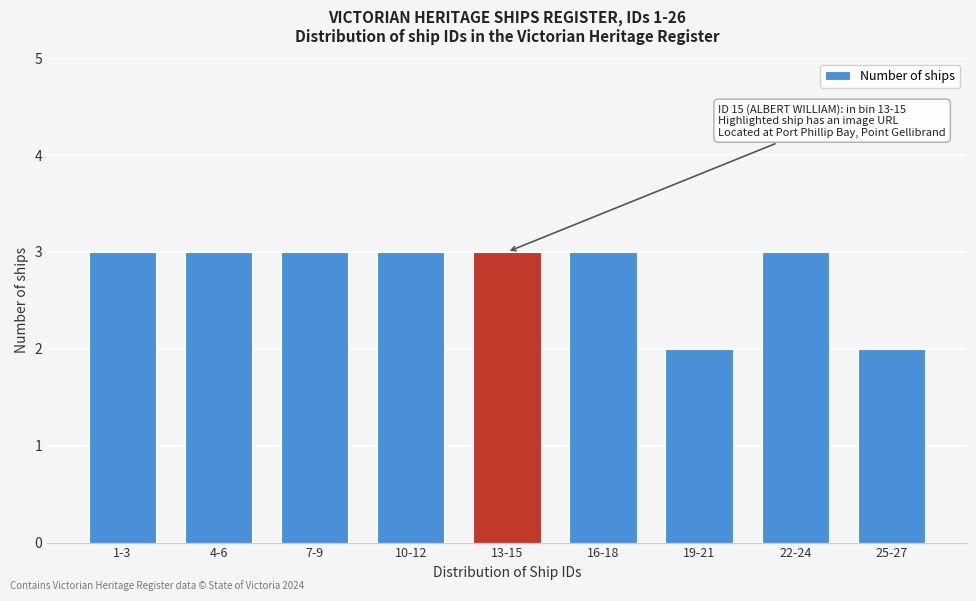

Reading right to left, what are all the values shown in this chart?

25-27=2	22-24=3	19-21=2	16-18=3	13-15=3	10-12=3	7-9=3	4-6=3	1-3=3